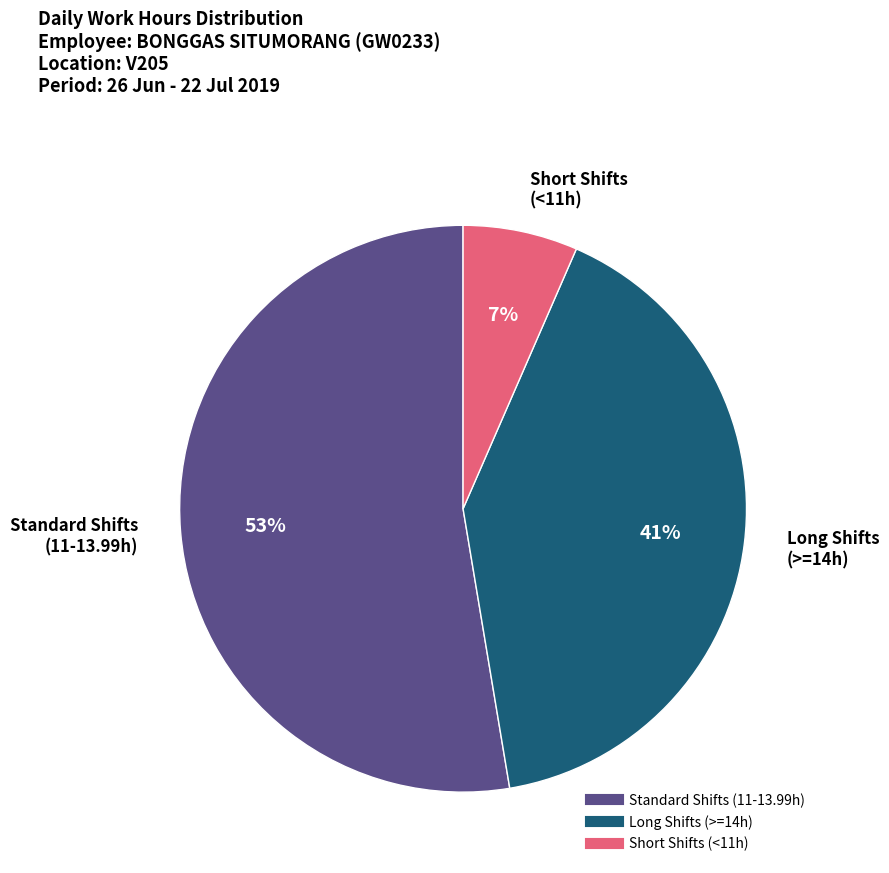

Is there a majority slice in this chart?

Yes